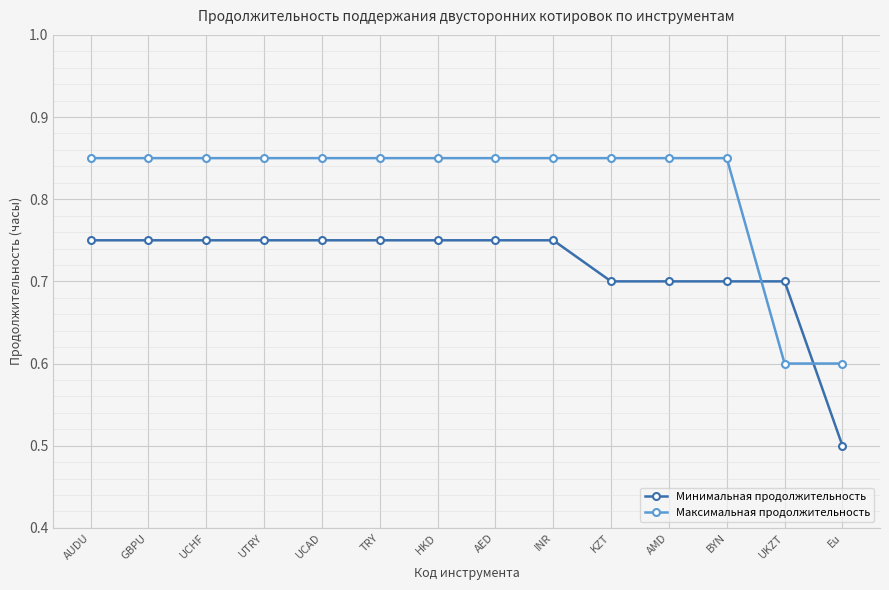

How many Максимальная продолжительность values are between 0 and 1?

14